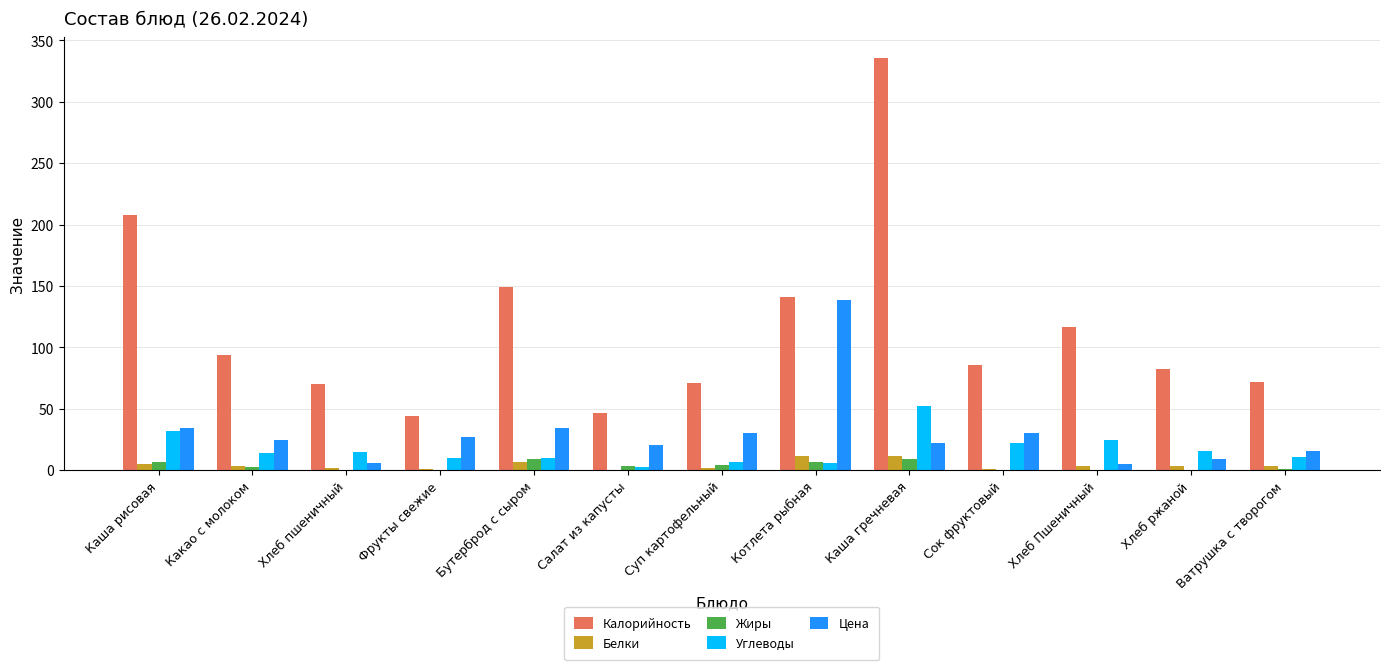

Which series has the widest spread of values?

Калорийность